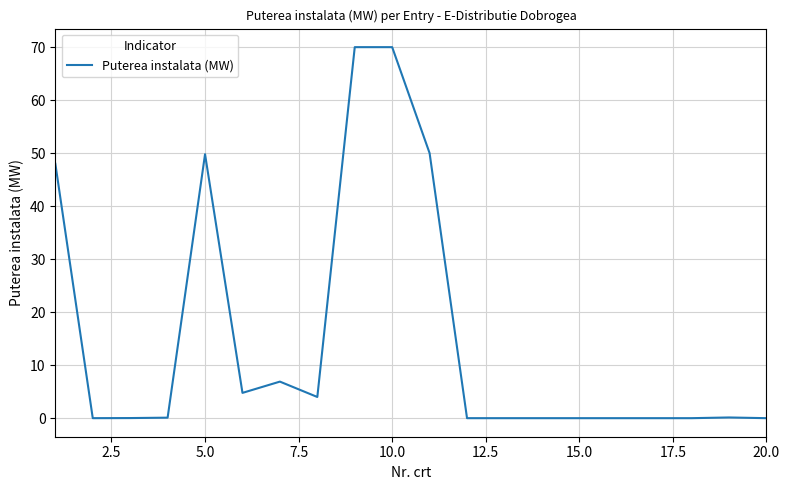

What is the maximum value shown in the chart?

70.0